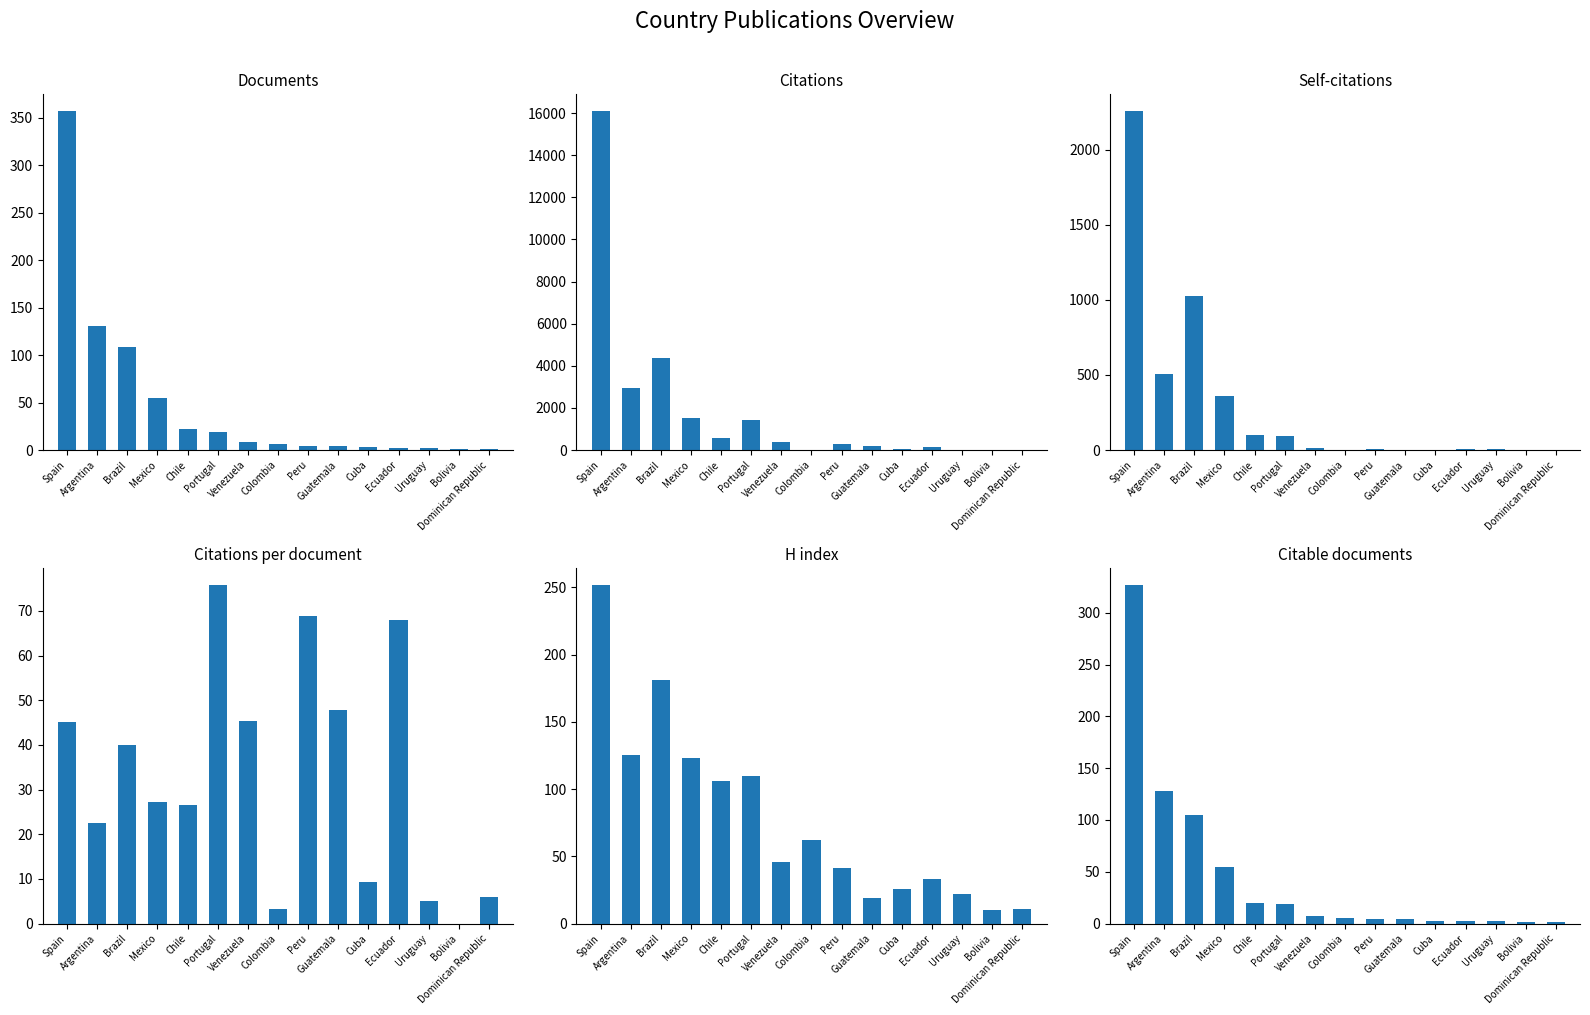

What is the maximum value shown in the chart?

16084.0